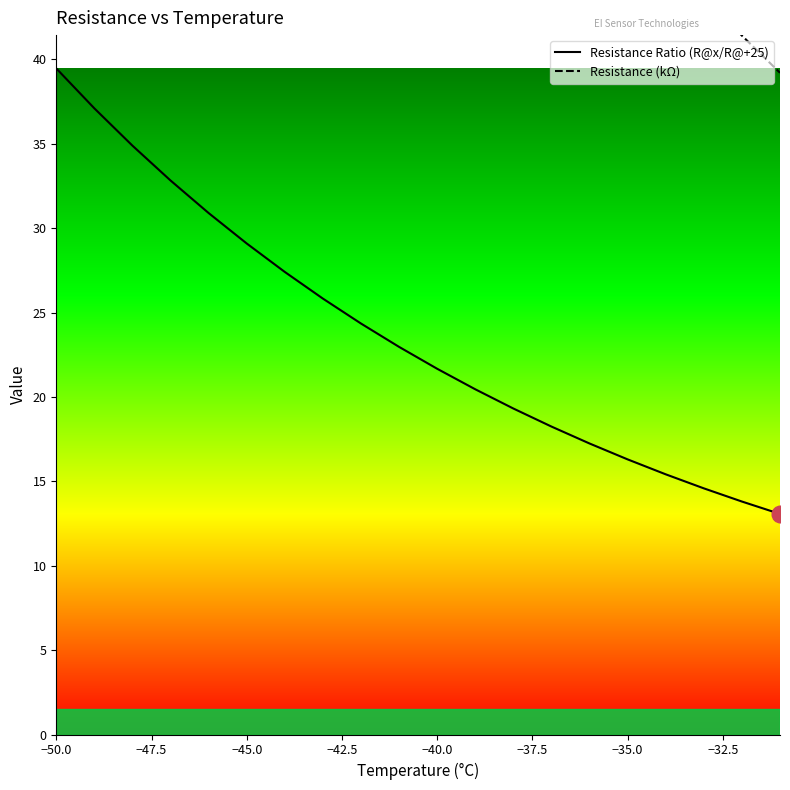

Which category has the highest value in the Resistance Ratio (R@x/R@+25) series?

−50.0